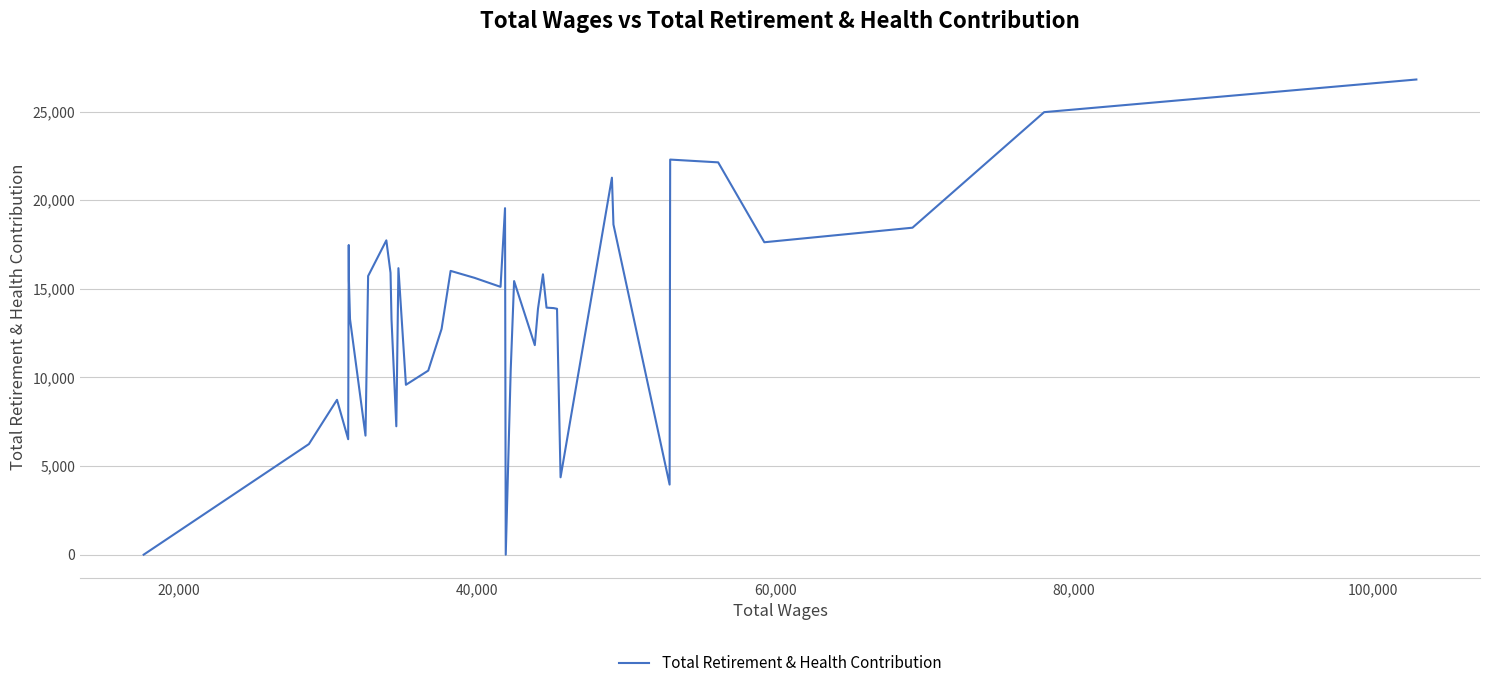

What is the greatest value displayed?

26813